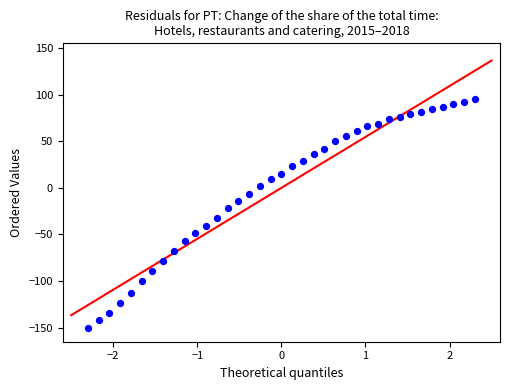

What is the range of X values (max minus min)?

4.6